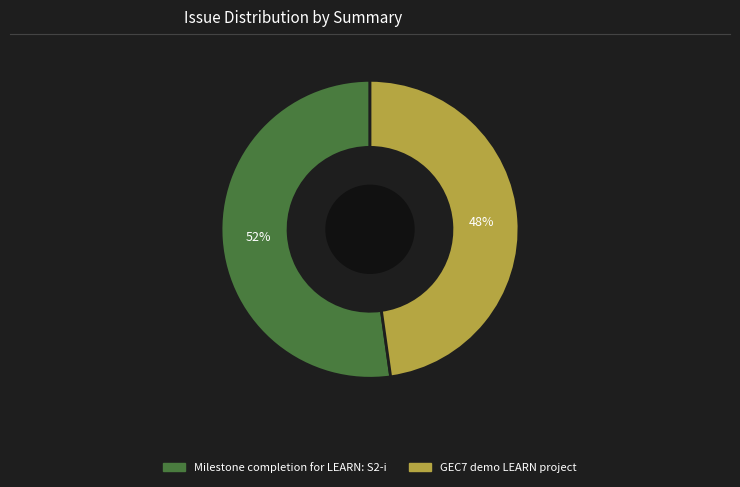

Is there any slice that represents more than half of the pie?

Yes